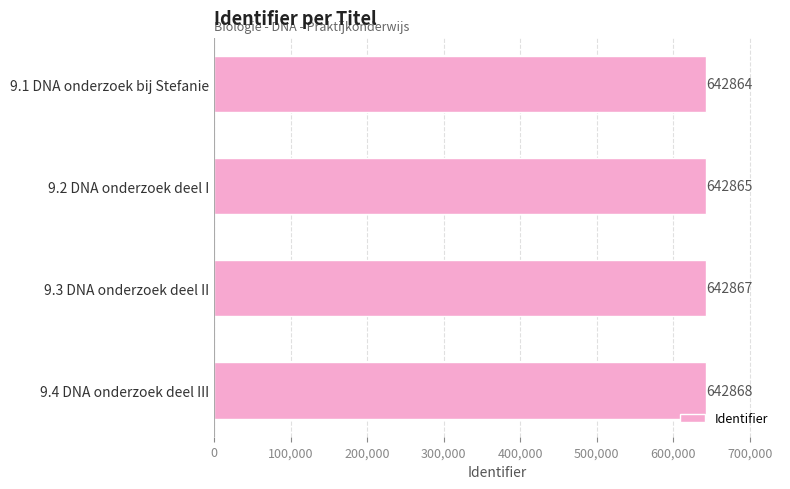

How many values are between 642865 and 642868?

3